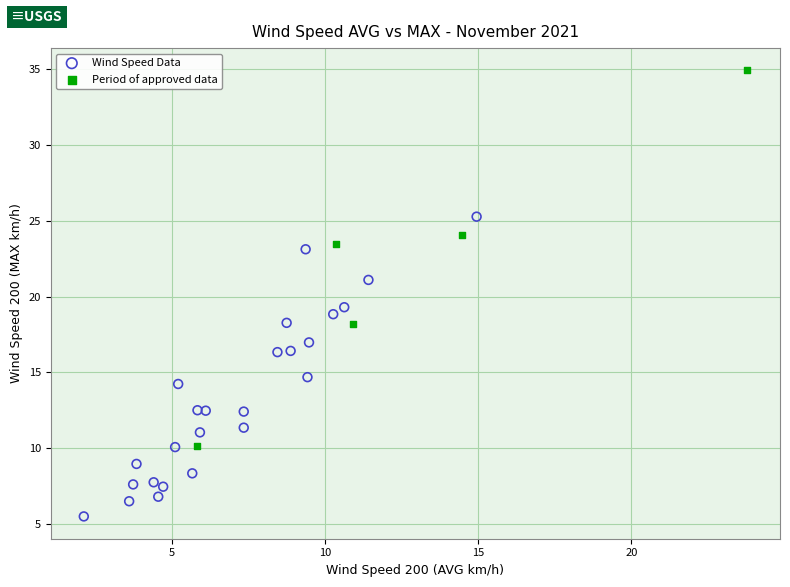

Which series reaches the maximum Y coordinate?

Period of approved data